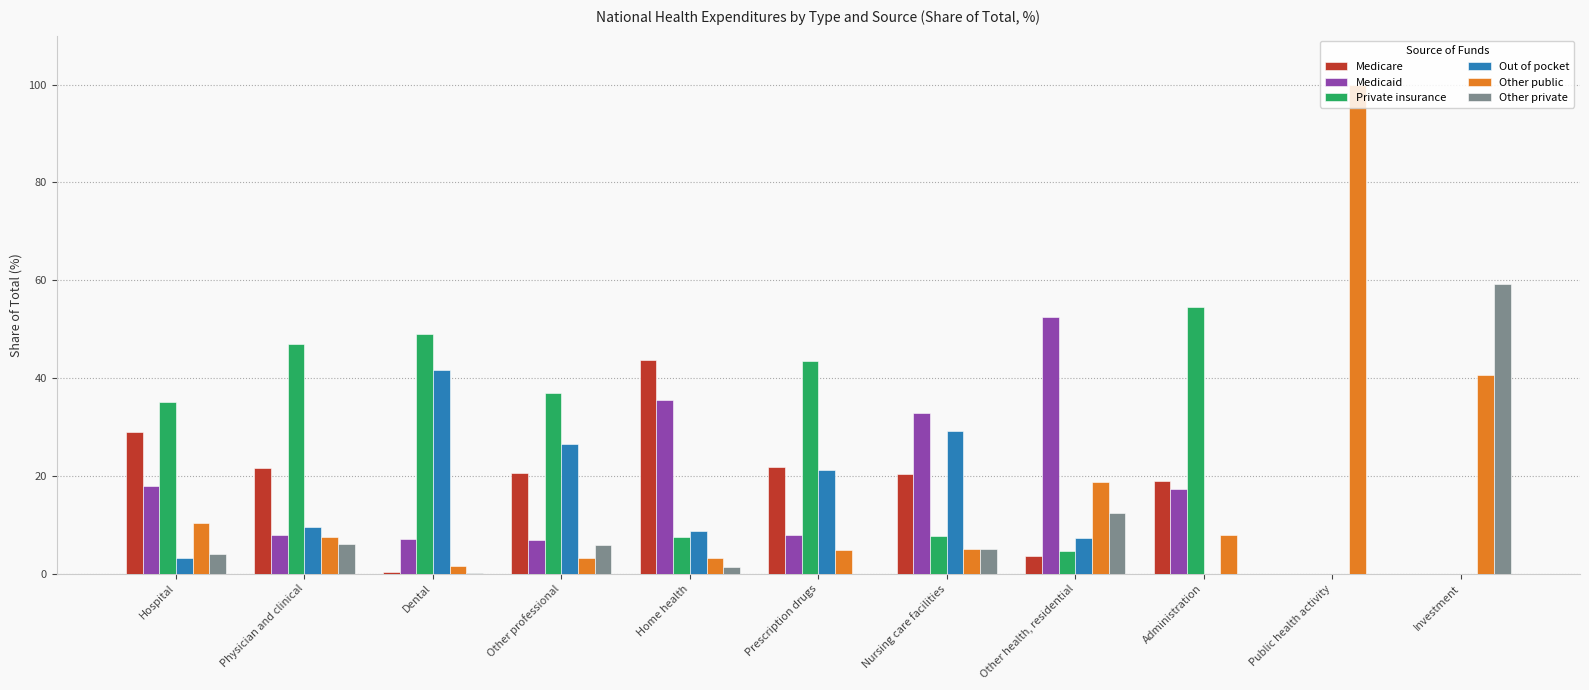

What is the total value across all series at Other health, residential?

99.2